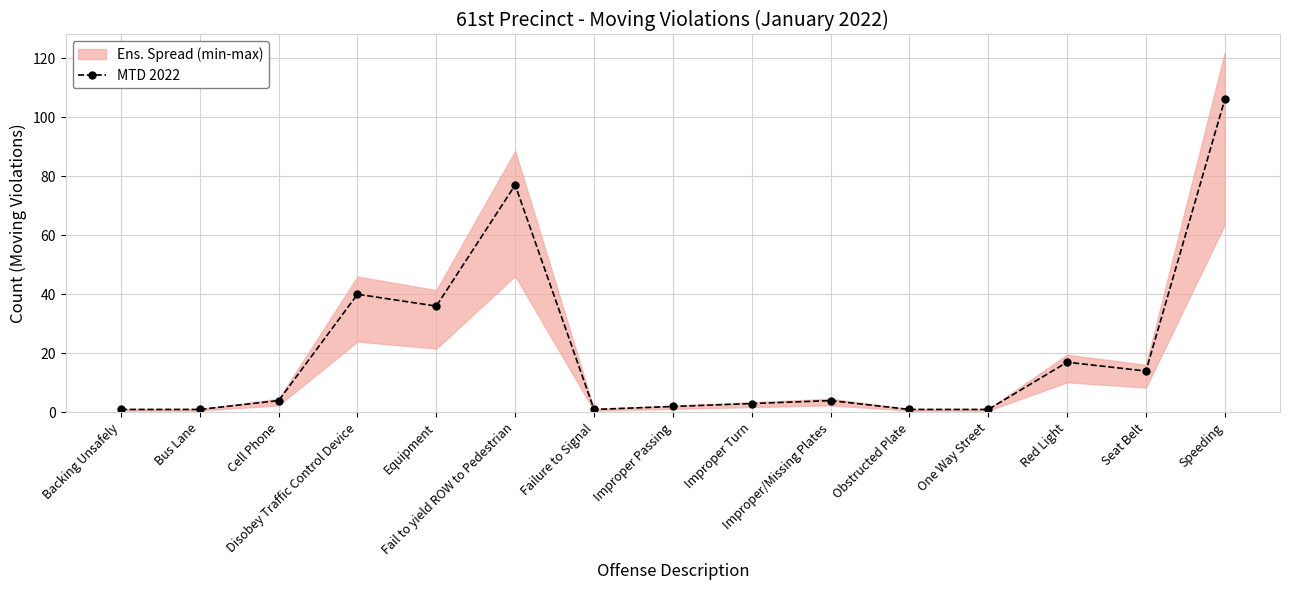

Which category has the highest value across all series?

Speeding